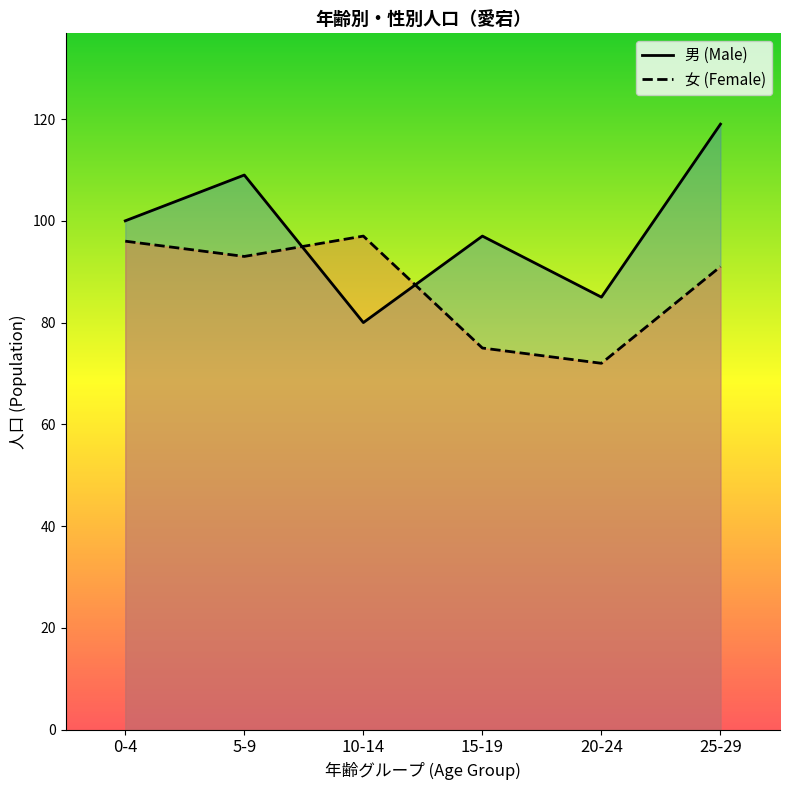

Which series ends up on top after the final intersection of 女 (Female) and 男 (Male)?

男 (Male)